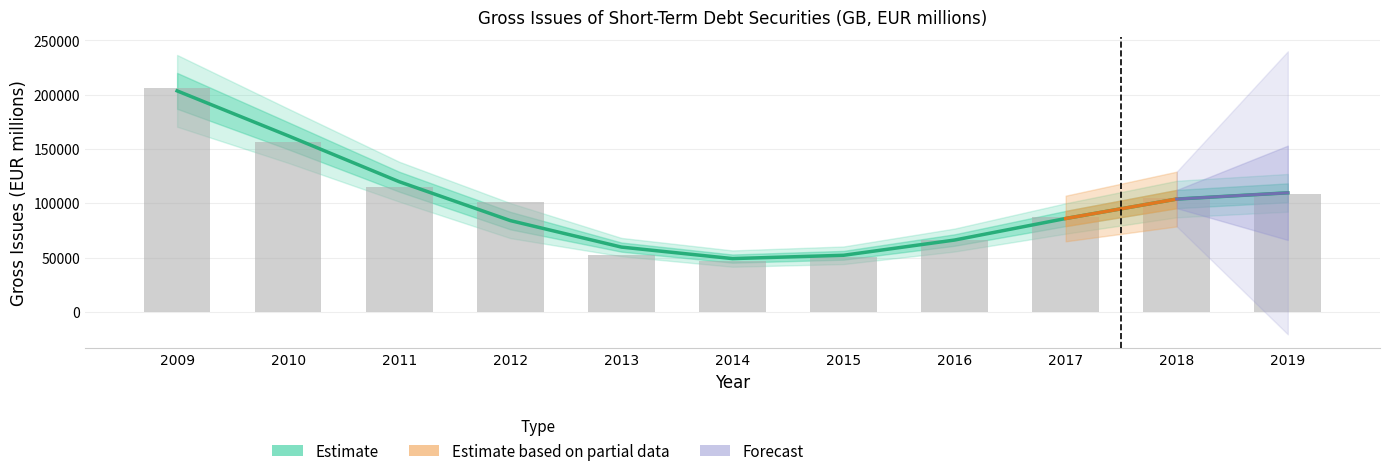

Reading left to right, list all the values displayed in this chart.

2009=206512.5	2010=156050.0	2011=114697.7	2012=100870.9	2013=52721.6	2014=47003.5	2015=50645.6	2016=66023.0	2017=87482.1	2018=105078.7	2019=108547.5